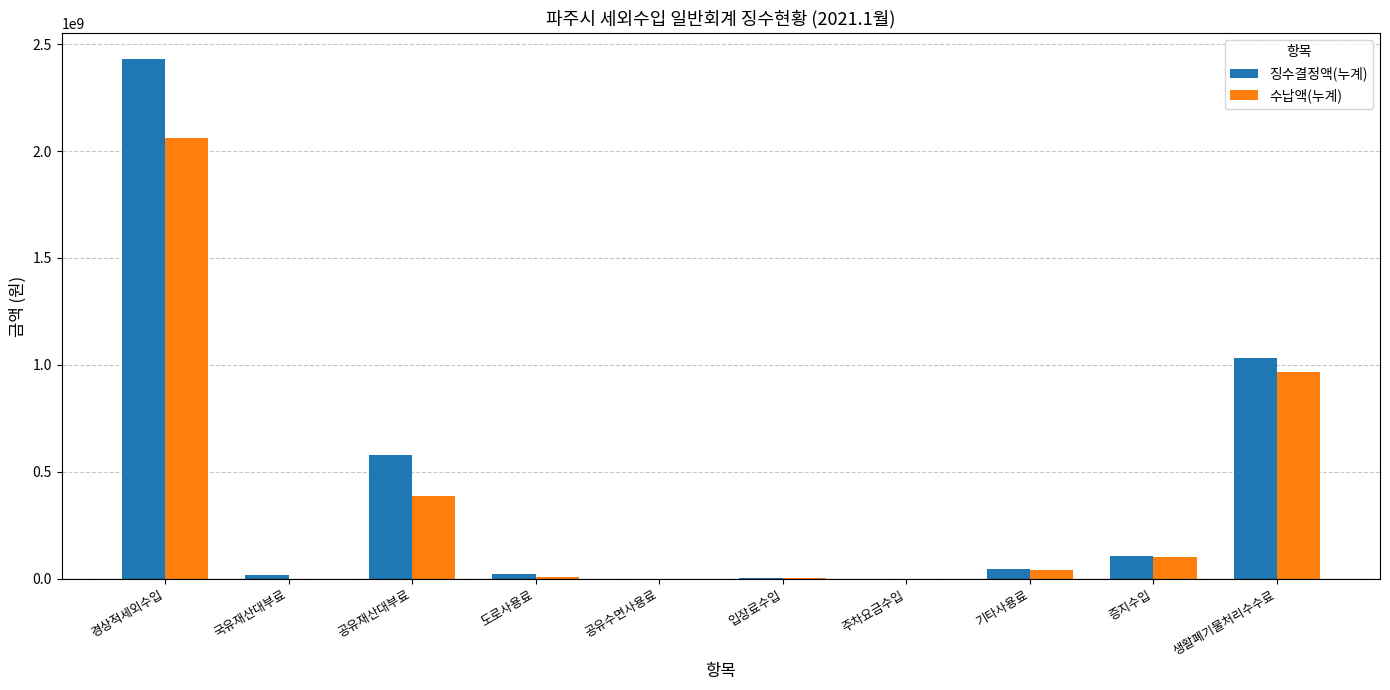

Does the chart contain stacked bars?

No